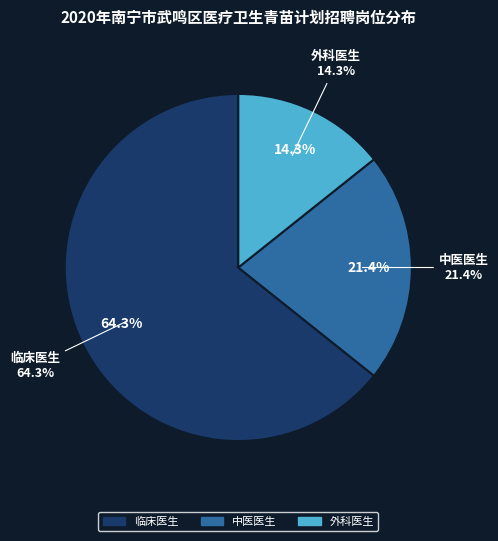

Is it true that 中医医生 is 28% of the pie?

False